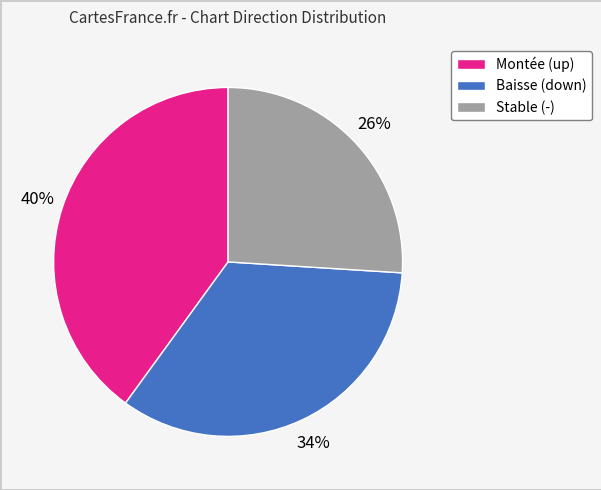

To the nearest percent, what is the difference between the largest and smallest slice percentages?

14%